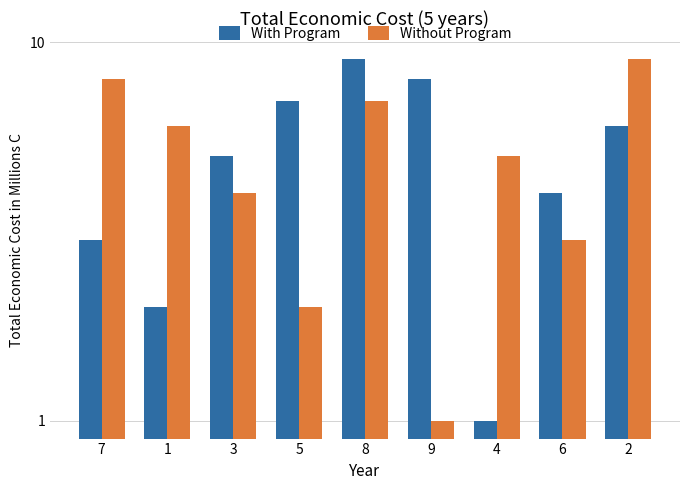

Is the value of Without Program at 3 greater than the value of With Program at 2?

No